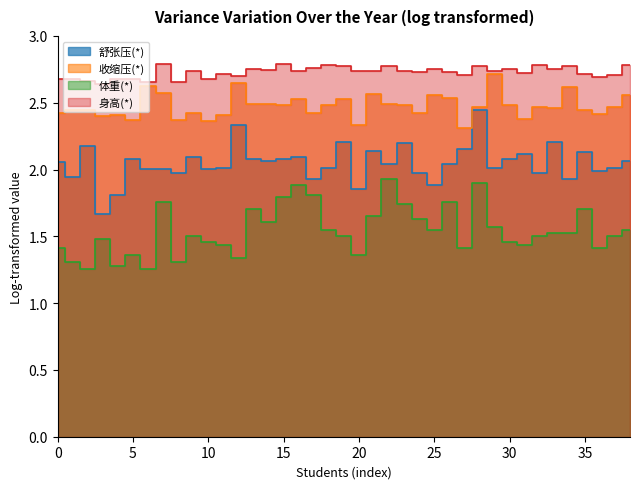

In 身高(*), how many points are higher than both neighbors (excluding endpoints)?

12